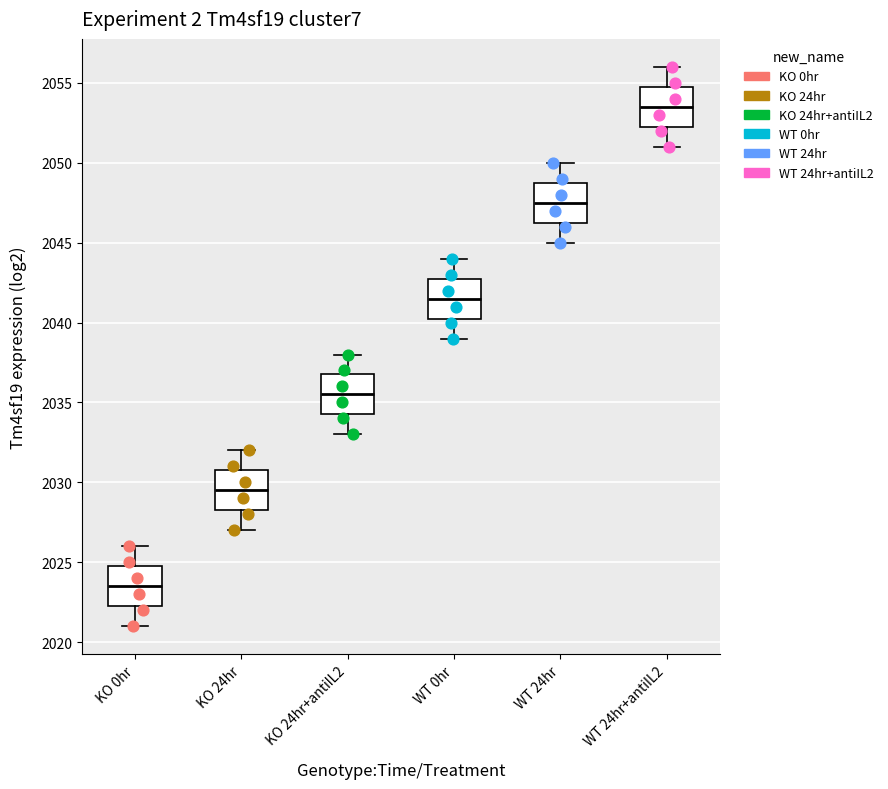

Reading left to right, transcribe this box plot: for each box, give where its median line is, the range the box spans, and where its two whiskers end, as read against the y-axis. The values are not printed on the chart, so give them approximately, as read against the axis.

KO 0hr: median 2023.5, box 2022.5 to 2025.0, whiskers 2021.0 to 2026.0
KO 24hr: median 2029.5, box 2028.5 to 2031.0, whiskers 2027.0 to 2032.0
KO 24hr+antiIL2: median 2035.5, box 2034.5 to 2037.0, whiskers 2033.0 to 2038.0
WT 0hr: median 2041.5, box 2040.5 to 2043.0, whiskers 2039.0 to 2044.0
WT 24hr: median 2047.5, box 2046.5 to 2049.0, whiskers 2045.0 to 2050.0
WT 24hr+antiIL2: median 2053.5, box 2052.5 to 2055.0, whiskers 2051.0 to 2056.0